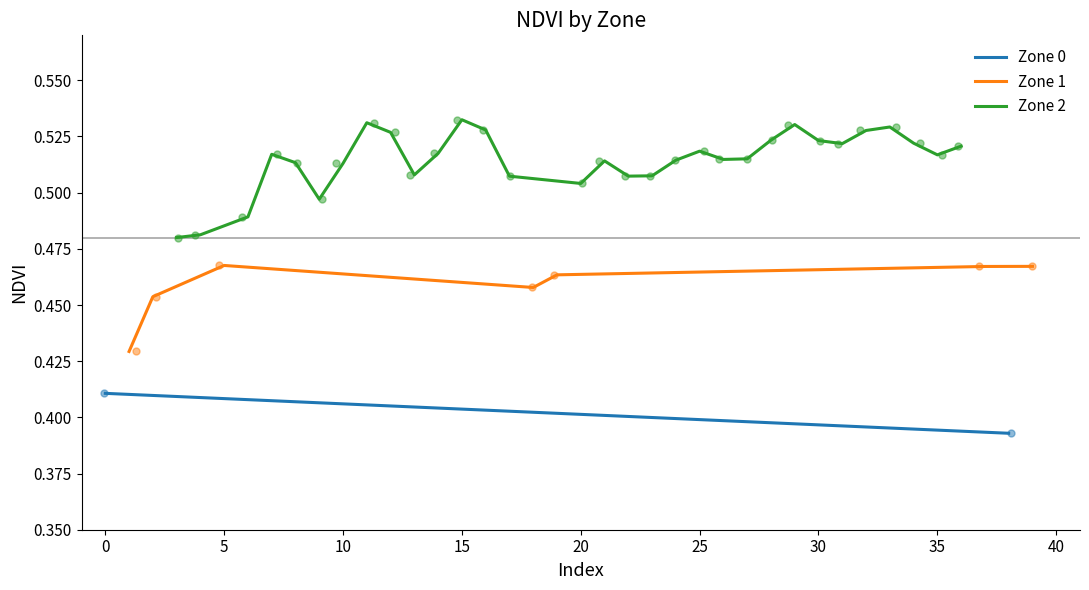

Which series contains the highest Y value?

Zone 2